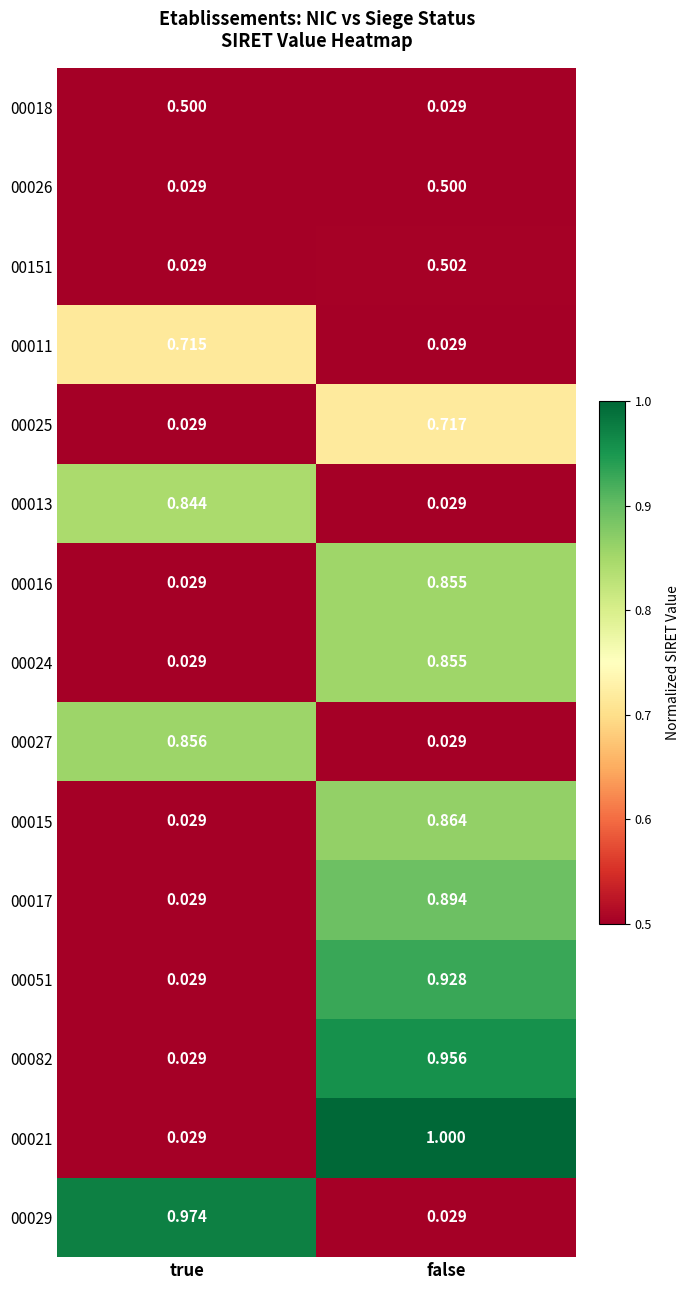

What is the total value across all series at true?

4.2